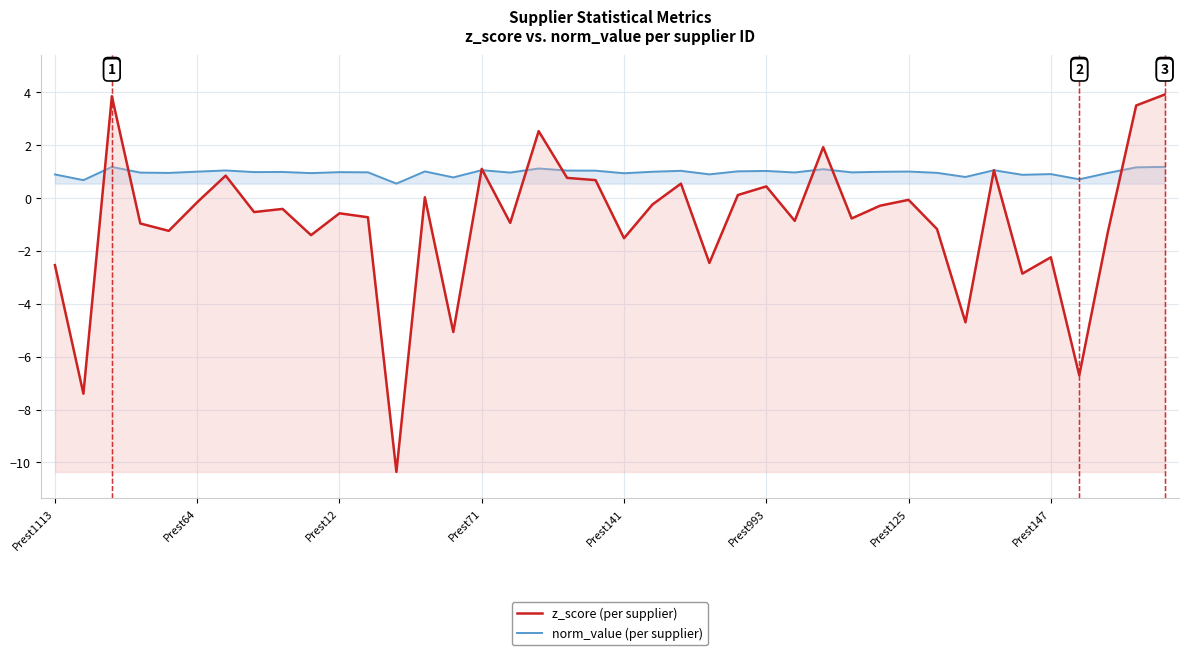

How many categories are shown in the chart?

40